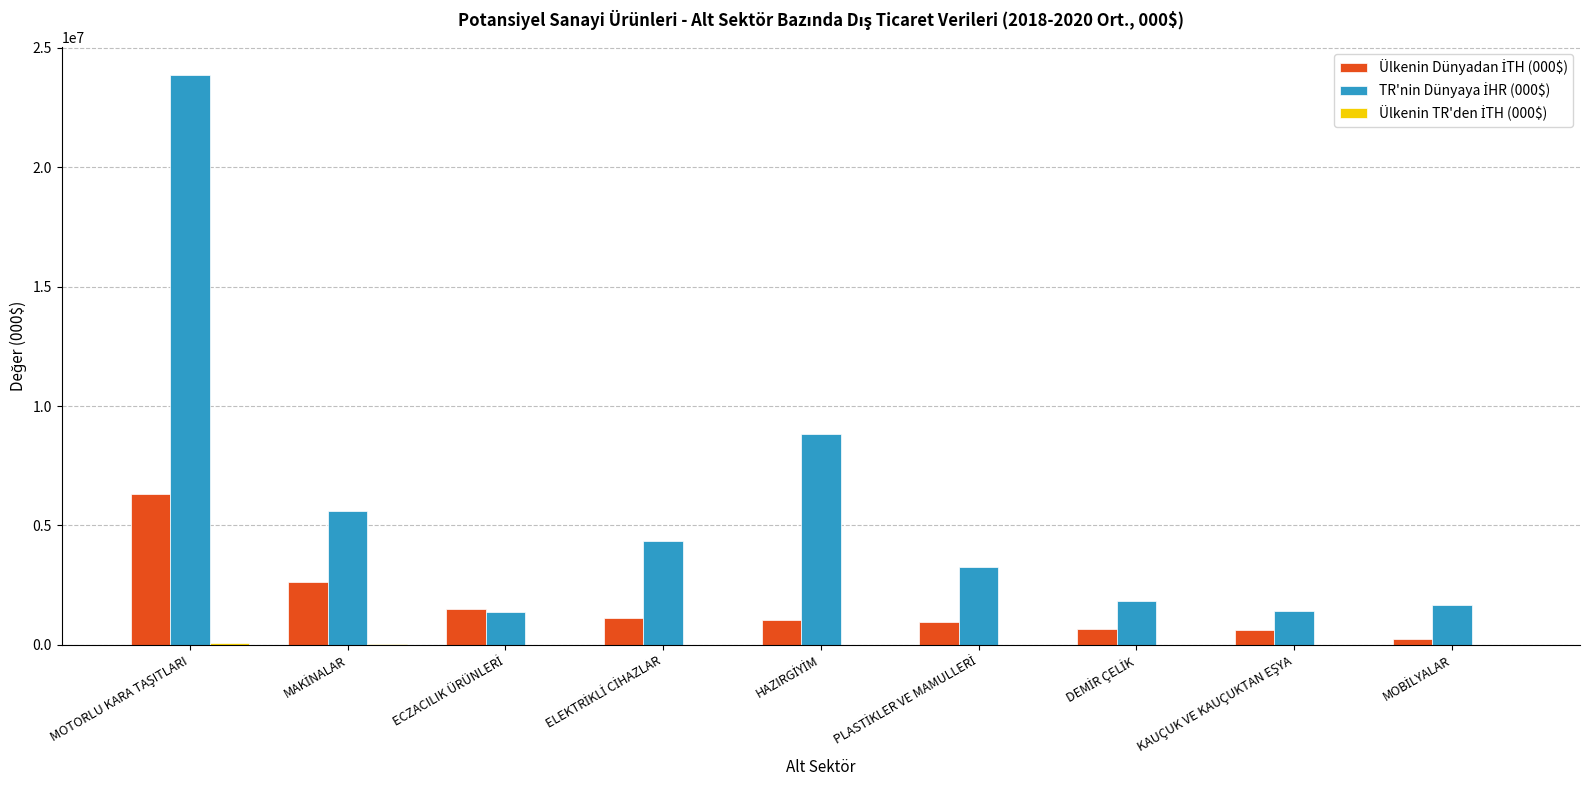

How many distinct data groups are displayed?

3